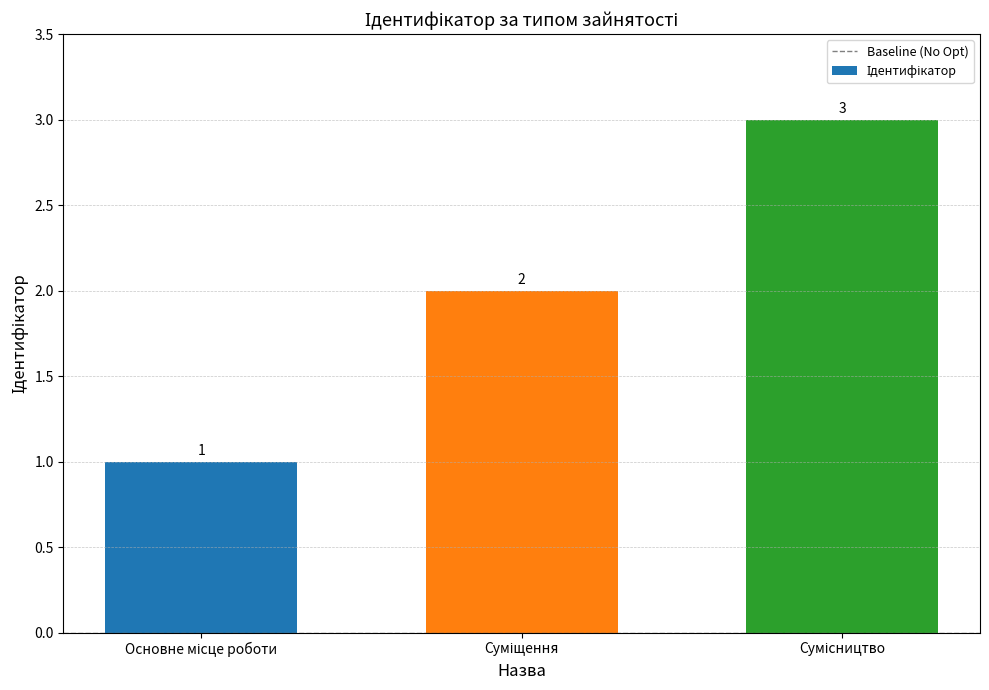

What is the sum of all values?

6